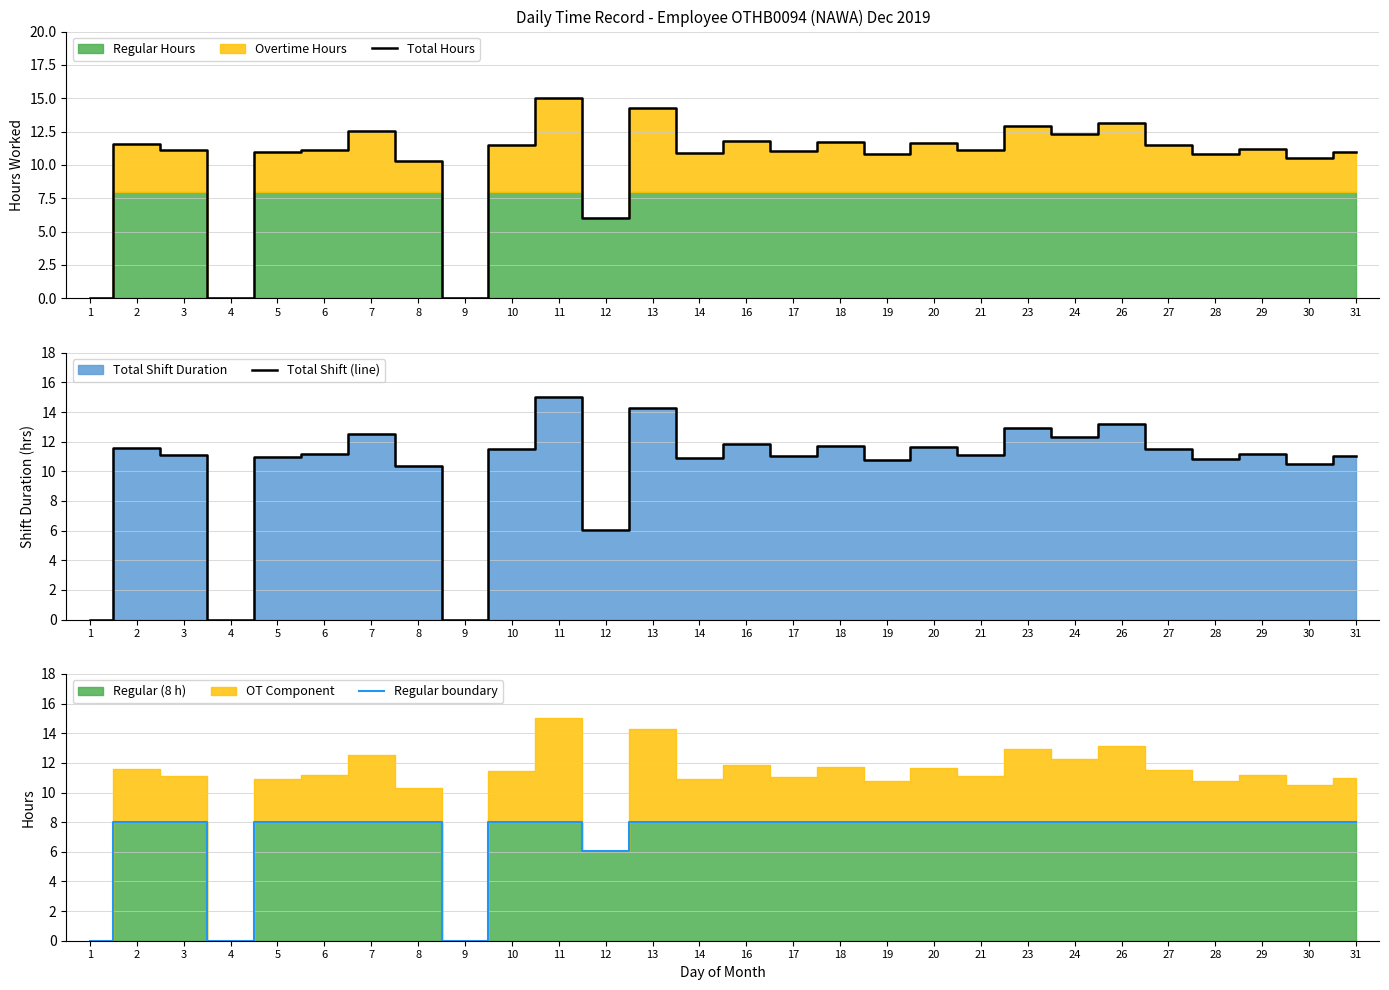

How many positive values does the Total Hours series have?

25